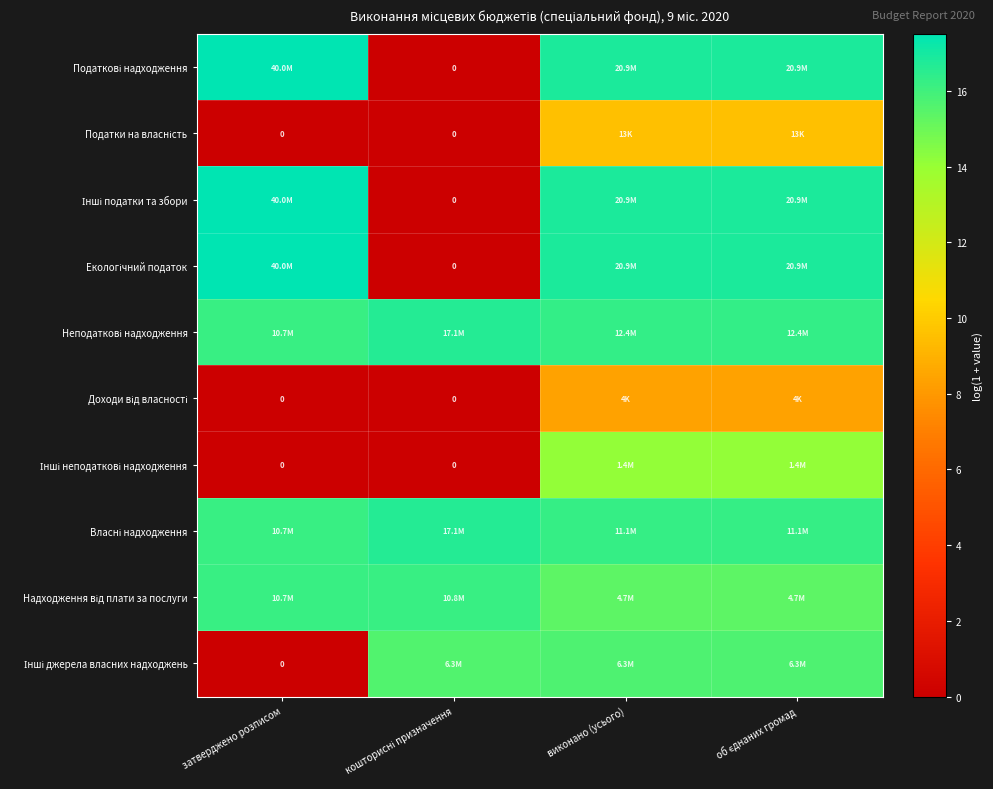

At which category is the sum across all series the highest?

виконано (усього)